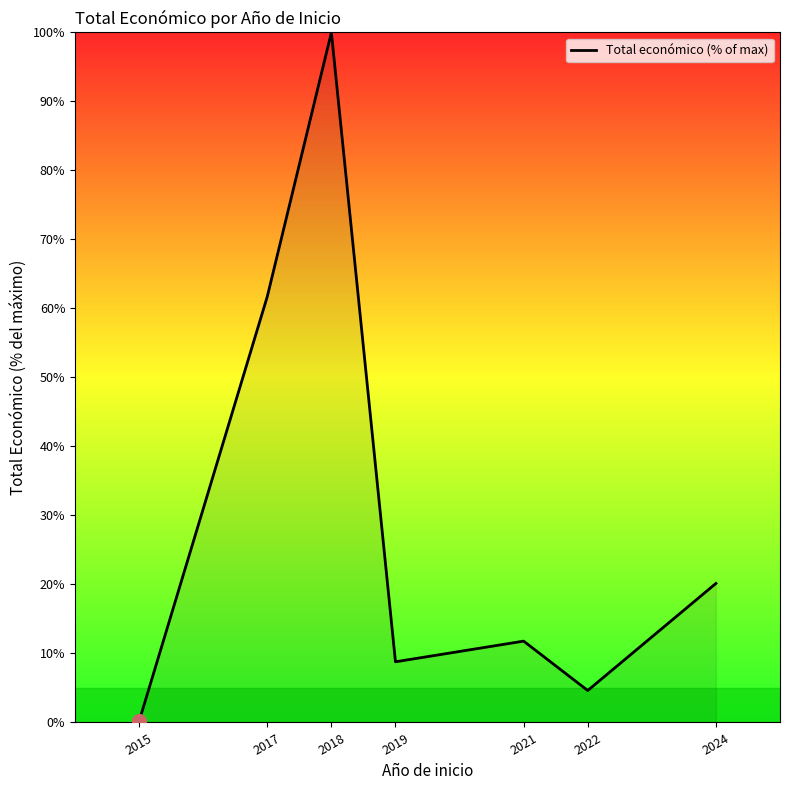

What is the average value?

29.6